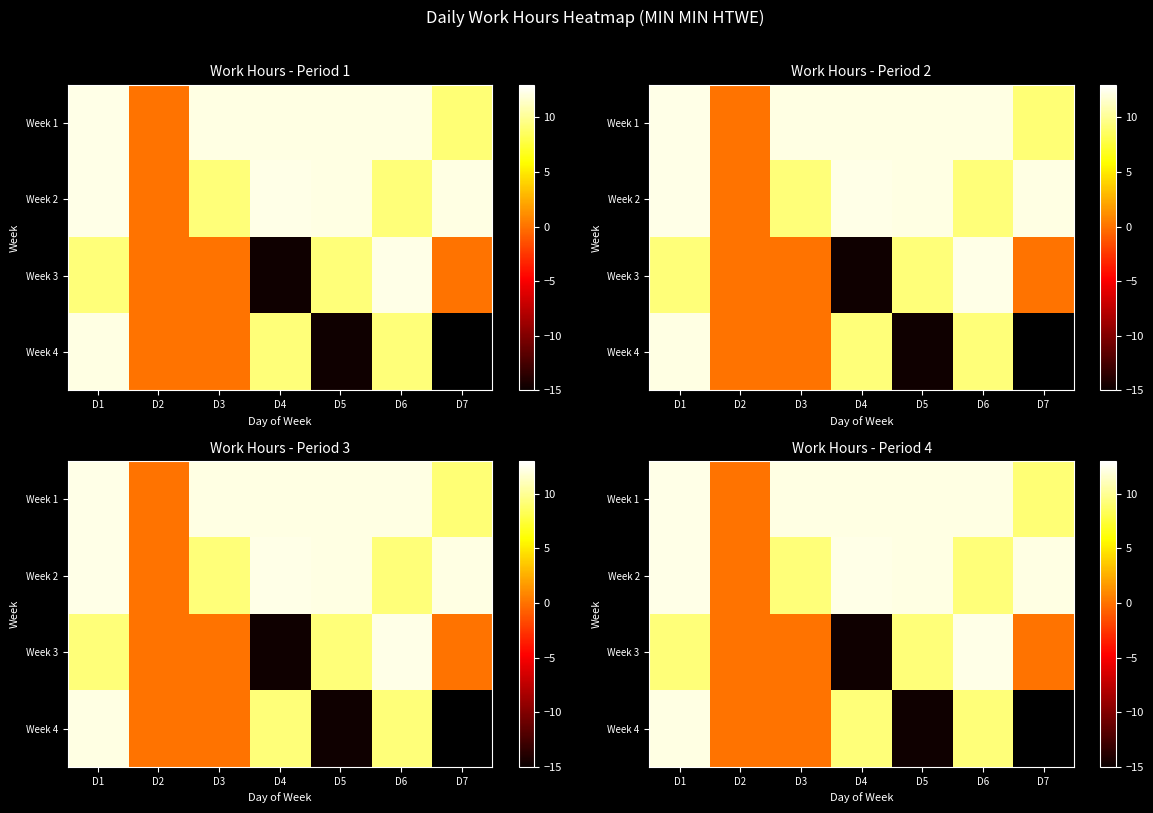

At D3, list the series in order from largest to smallest.

Week 1, Week 2, Week 3, Week 4